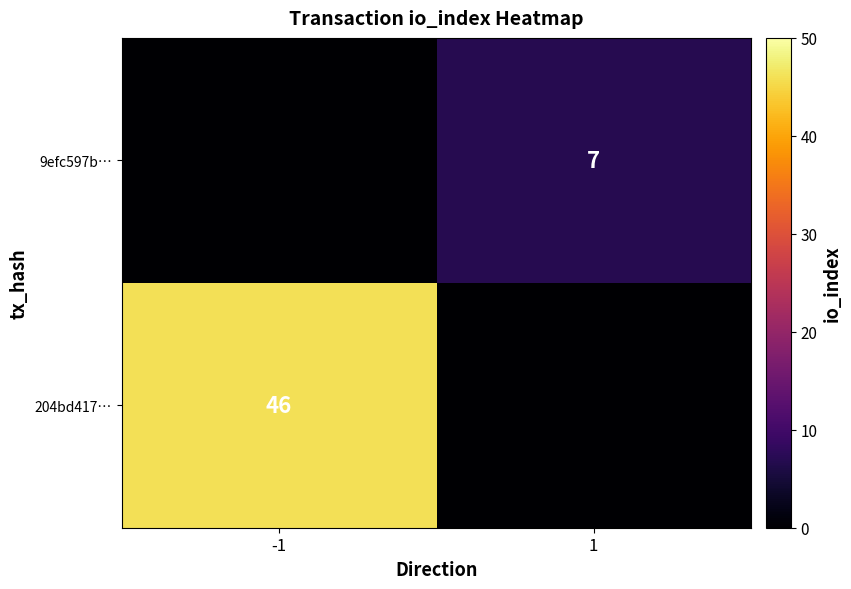

True or false: 204bd417… has a value of 46 at -1.

True